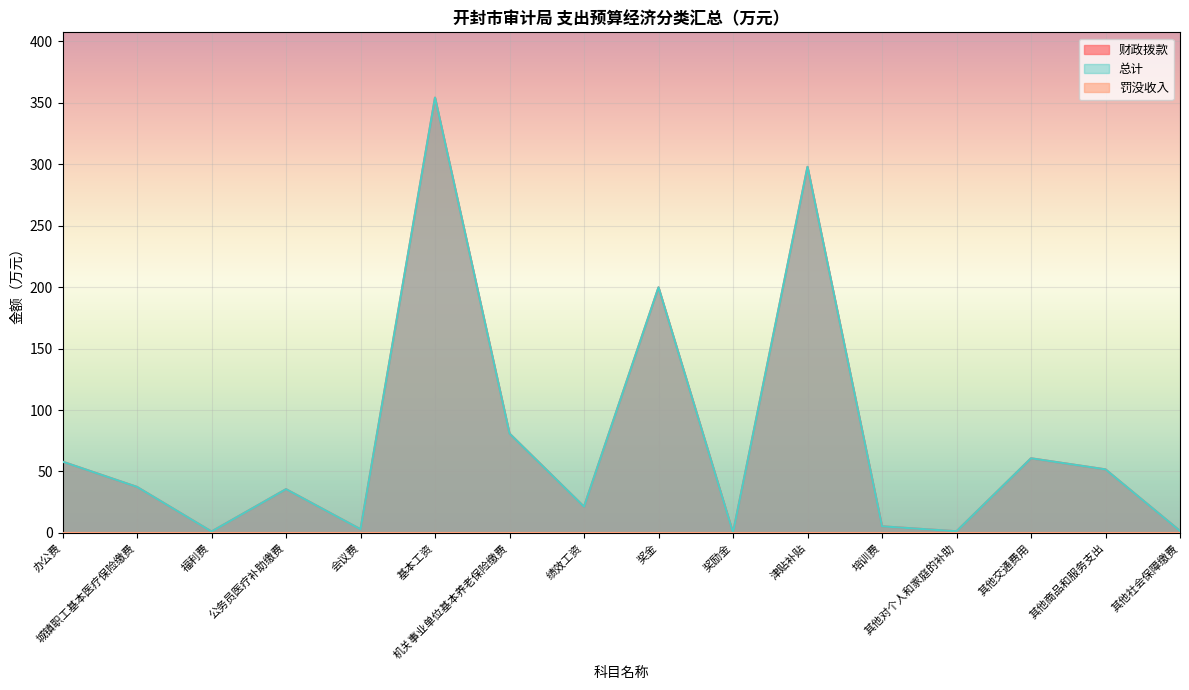

True or false: 总计 and 财政拨款 cross at least once.

False